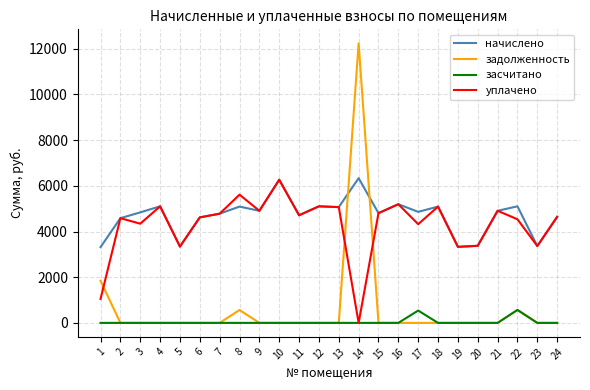

How many times do задолженность and начислено cross each other?

2